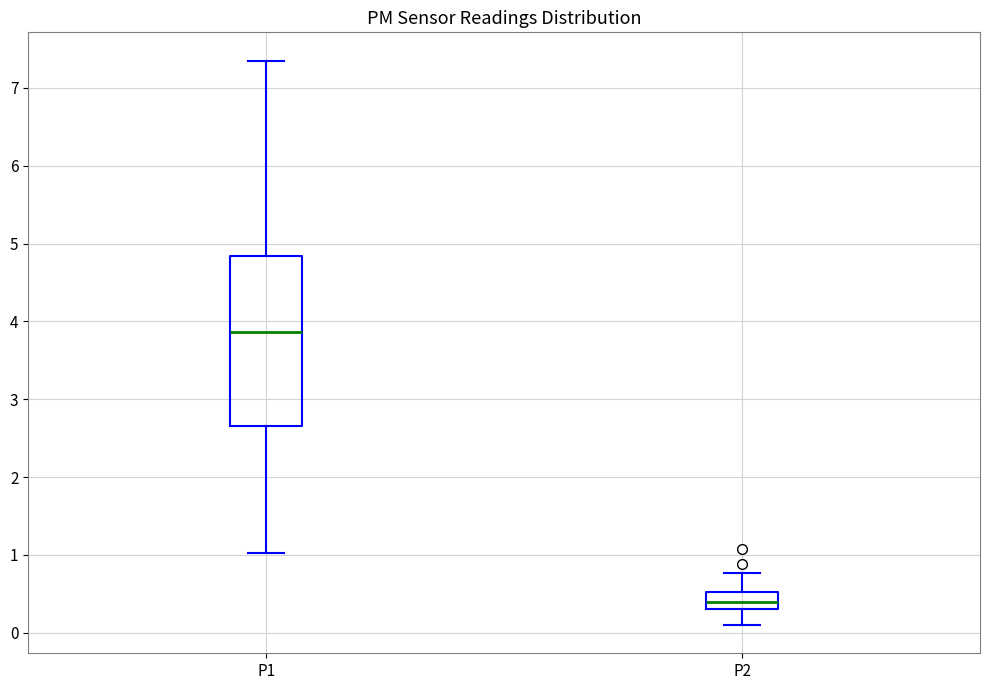

Reading left to right, read every box against the y-axis: the position of its median line, the range the box covers, and the ends of its whiskers. The values are not printed on the chart, so give them approximately, as read against the axis.

P1: median 3.9, box 2.7 to 4.8, whiskers 1.0 to 7.4
P2: median 0.4, box 0.3 to 0.5, whiskers 0.1 to 0.8